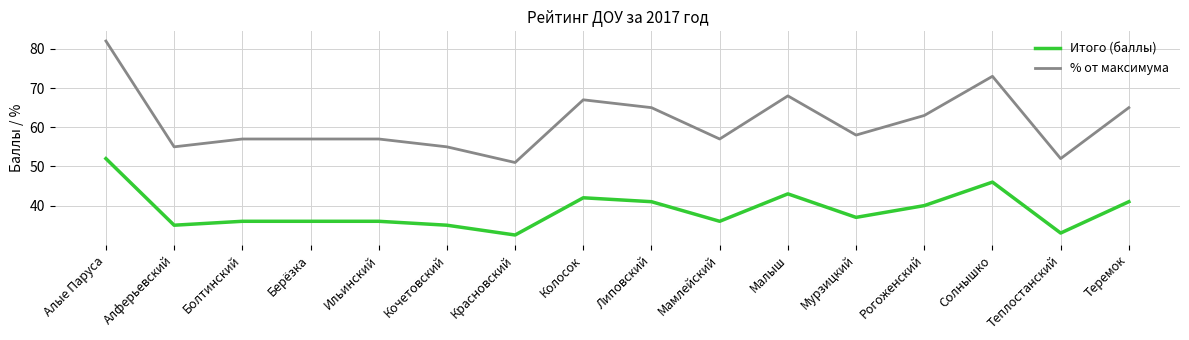

Reading right to left, transcribe all the data shown in this chart.

Итого (баллы): 41.0	33.0	46.0	40.0	37.0	43.0	36.0	41.0	42.0	32.5	35.0	36.0	36.0	36.0	35.0	52.0
% от максимума: 65.0	52.0	73.0	63.0	58.0	68.0	57.0	65.0	67.0	51.0	55.0	57.0	57.0	57.0	55.0	82.0